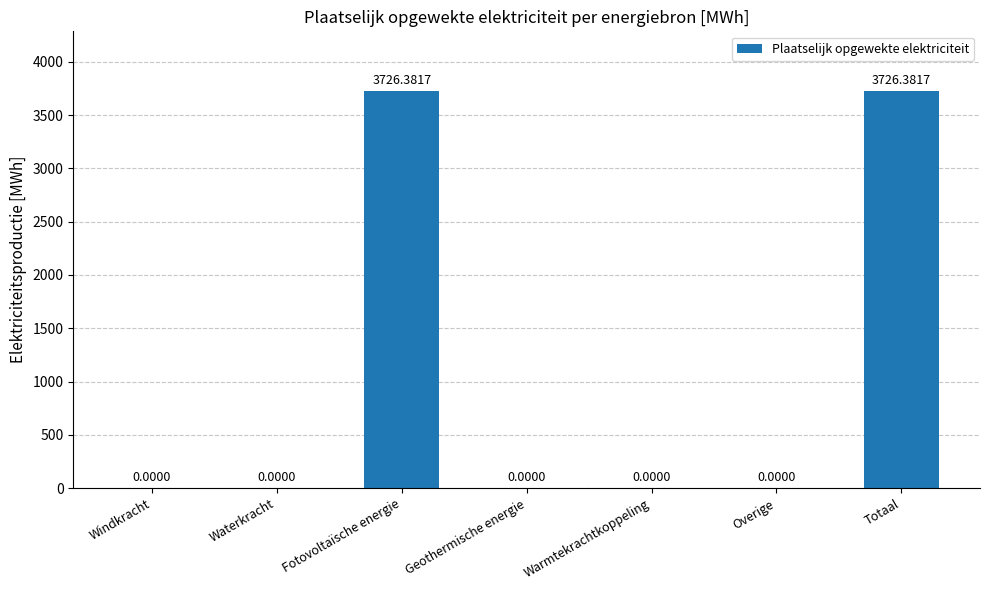

How many values are above zero?

2